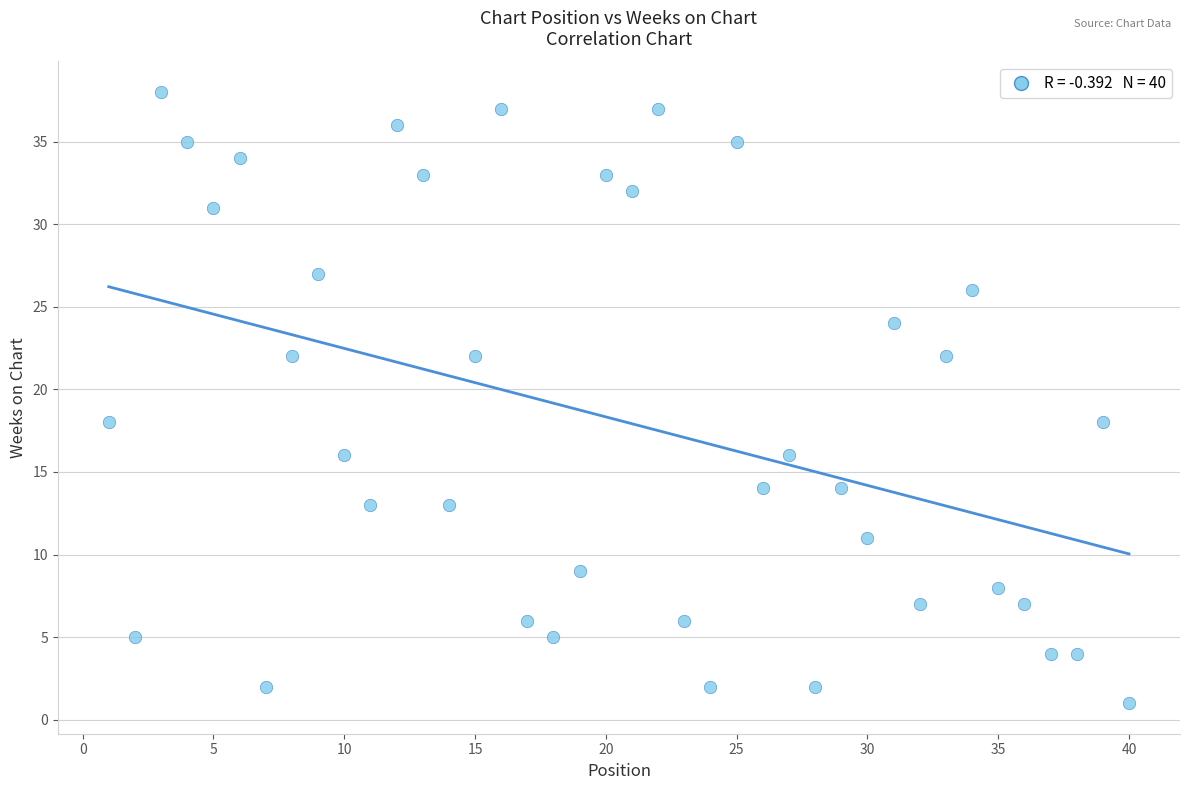

What is the range of Y values (max minus min)?

37